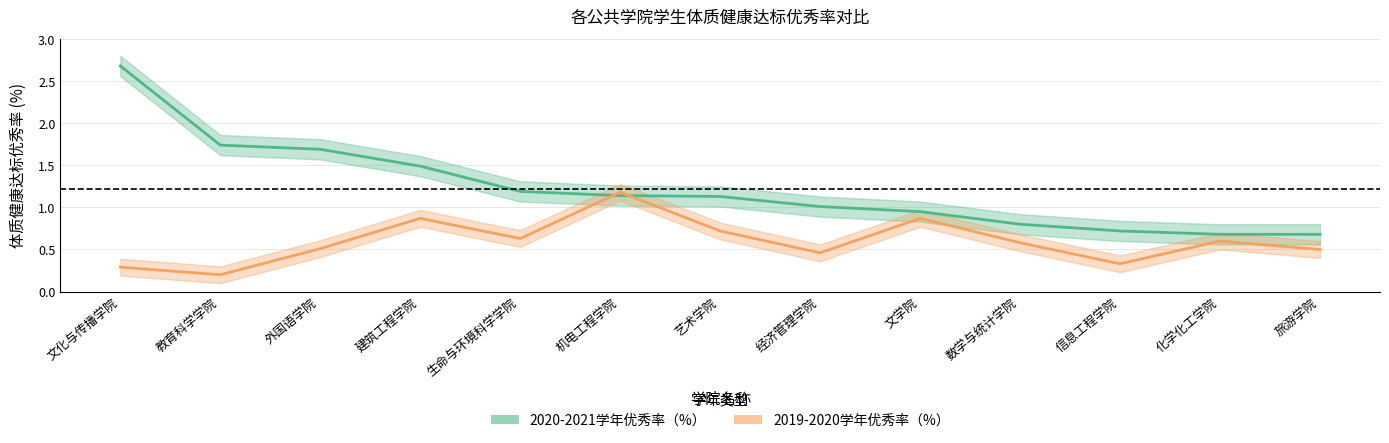

The value of 2020-2021学年优秀率（%） at 艺术学院 is 0.5. True or false?

False